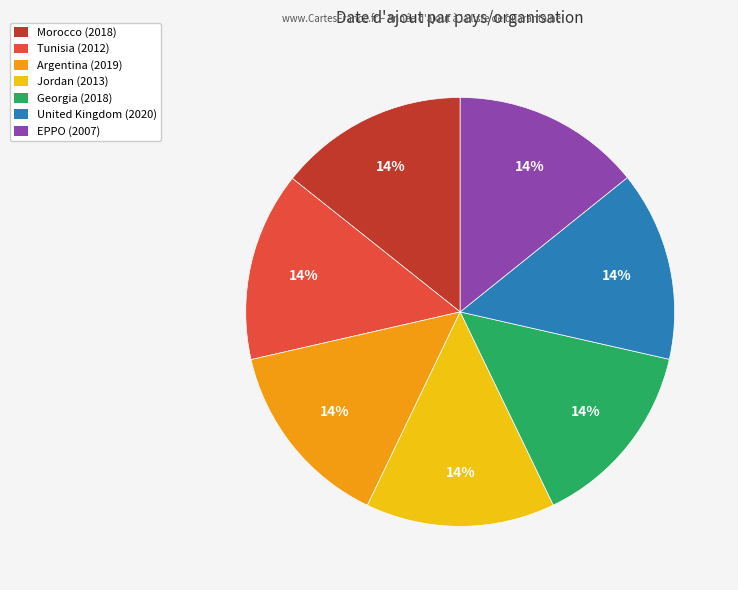

What percentage is the Tunisia (2012) slice, to the nearest percent?

14%